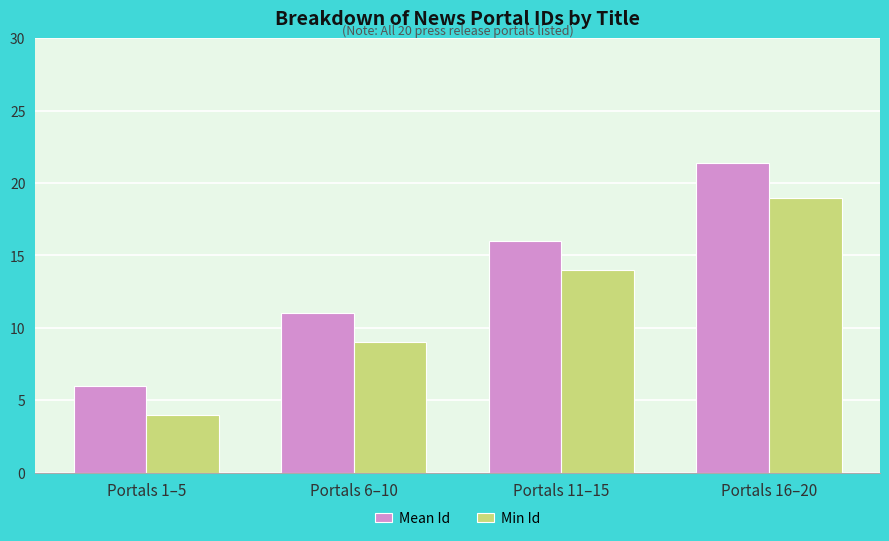

What is the sum of all Mean Id values?

54.4